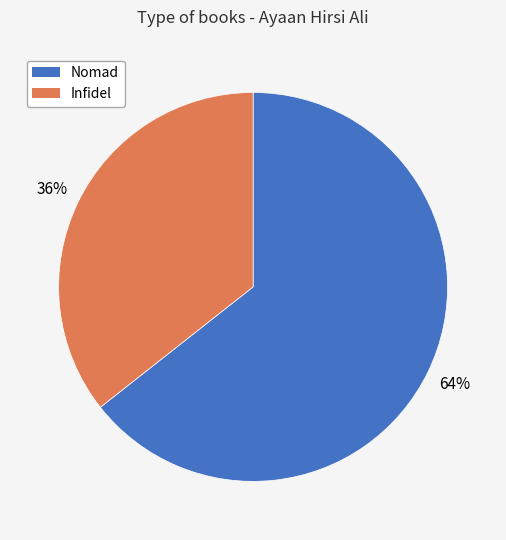

Approximately how many times larger is the value at Nomad compared to Infidel?

1.8